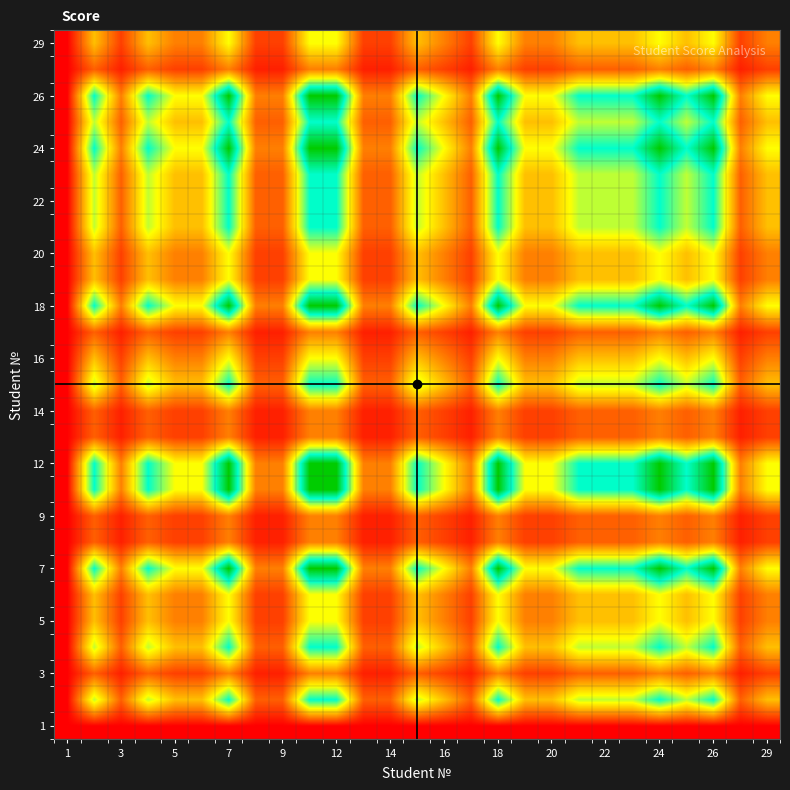

How many categories are shown in the chart?

27